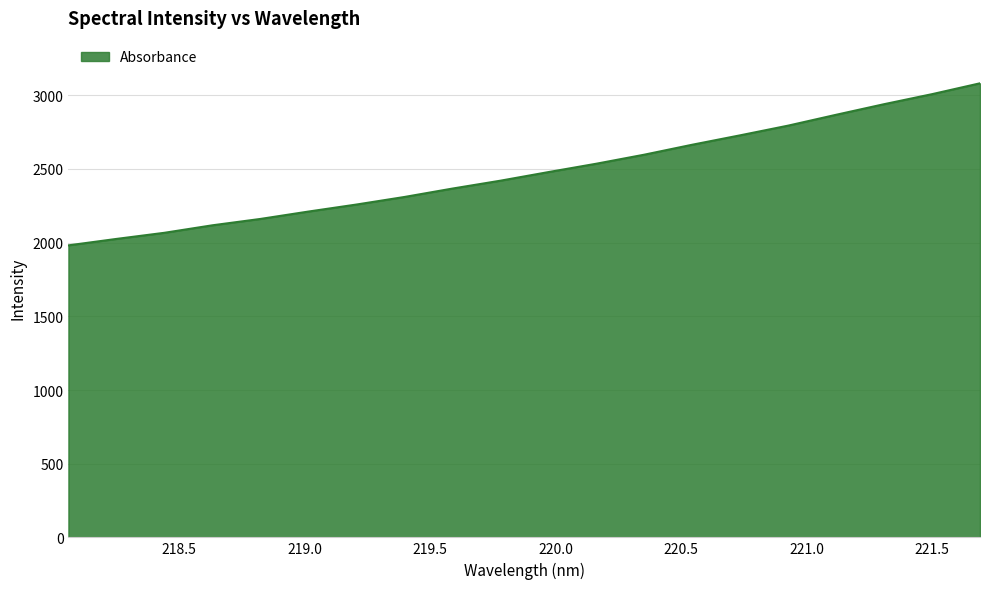

Does the chart have visible grid lines?

Yes